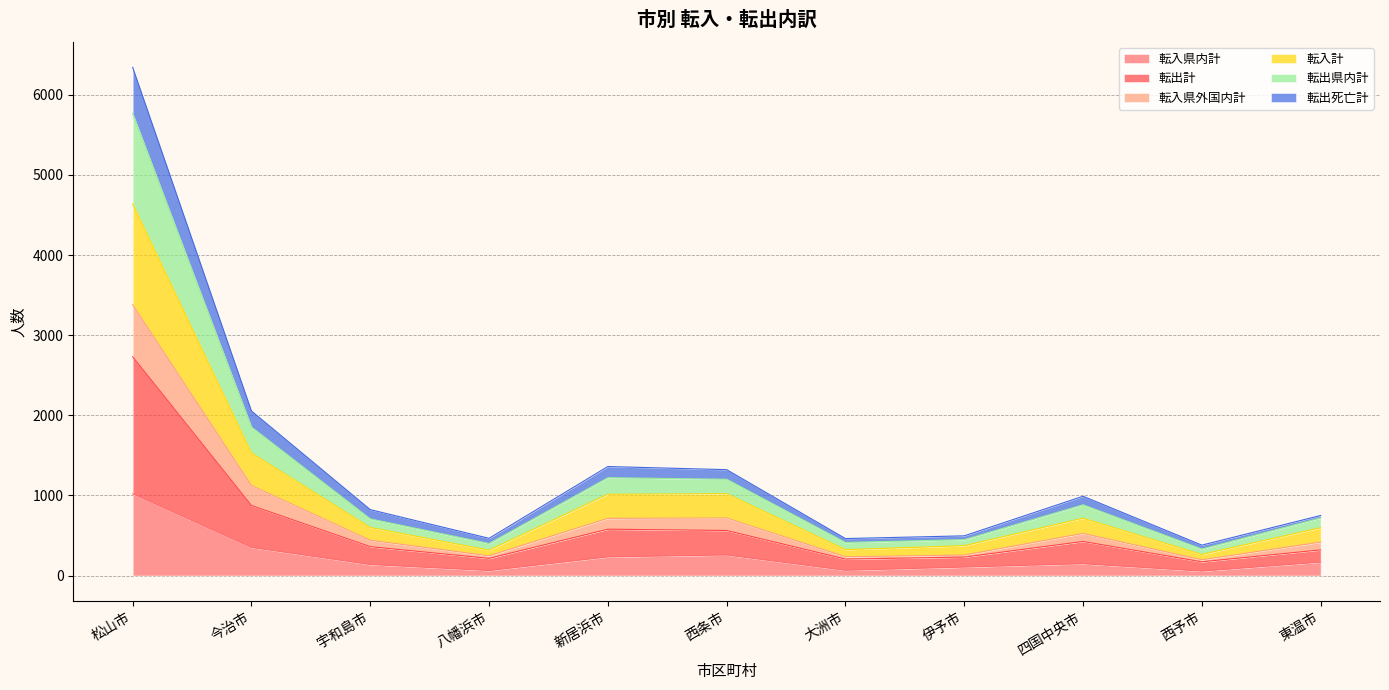

What are all the series names shown in the legend?

転入県内計, 転出計, 転入県外国内計, 転入計, 転出県内計, 転出死亡計